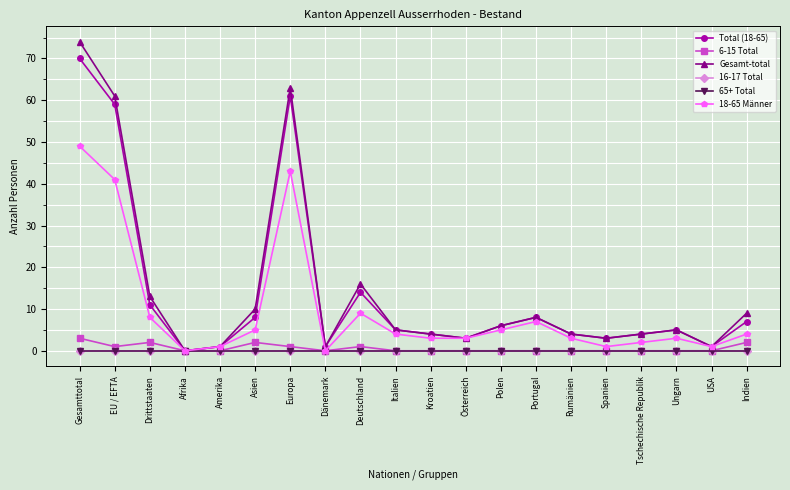

Is this an area chart (filled region under the line)?

No